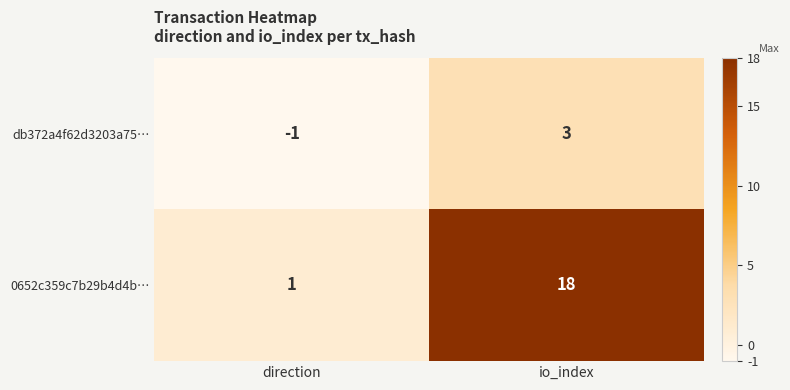

Is it true that 0652c359c7b29b4d4b… equals 1 at direction?

True